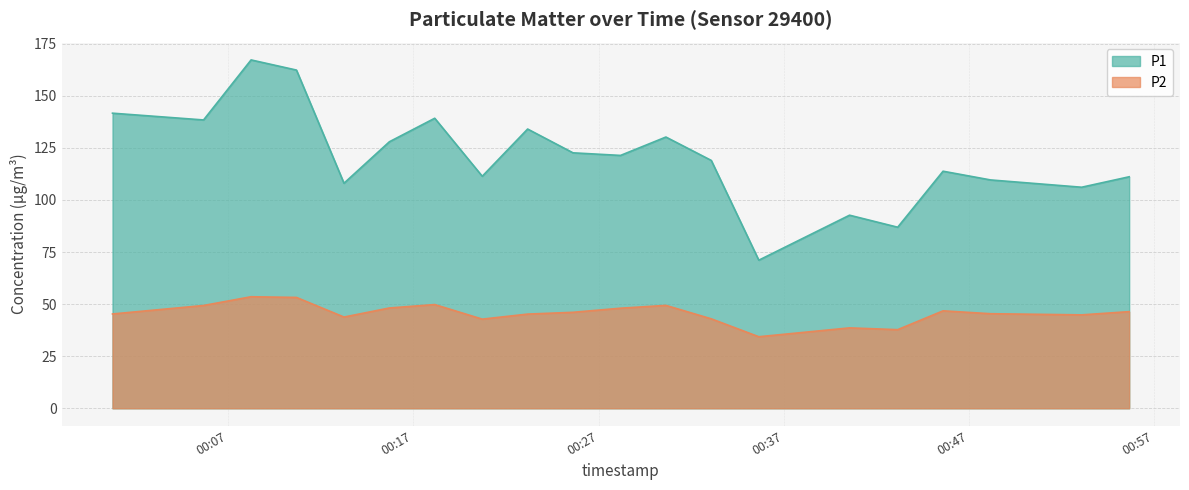

Count the number of categories in the chart.

20